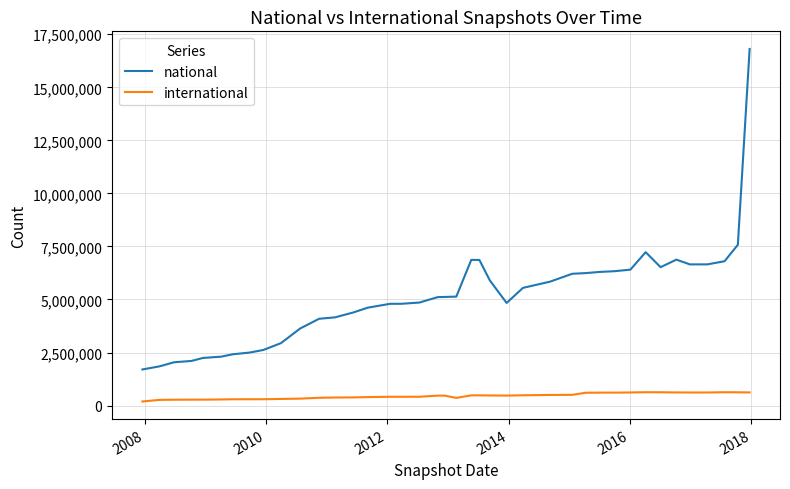

How many values in the international series are below 467950?

20